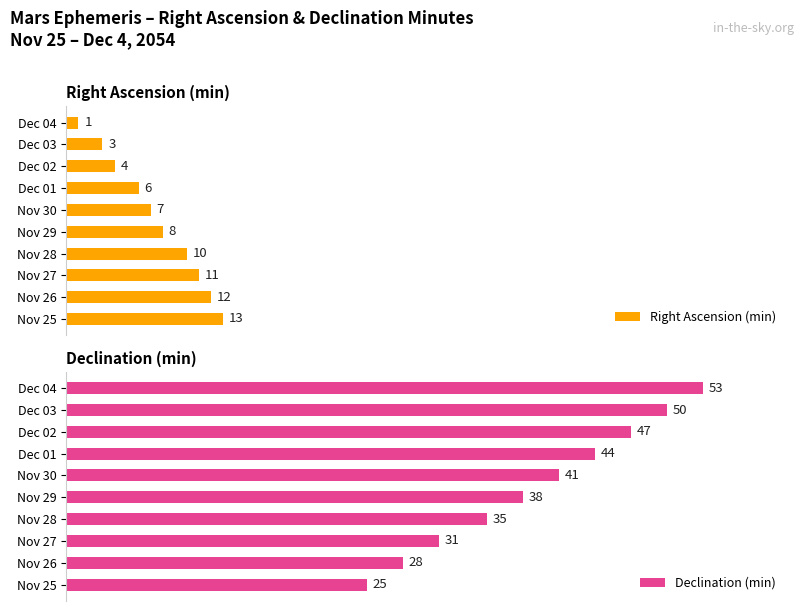

Where is Declination (min) nearest to the value 39?

Nov 29